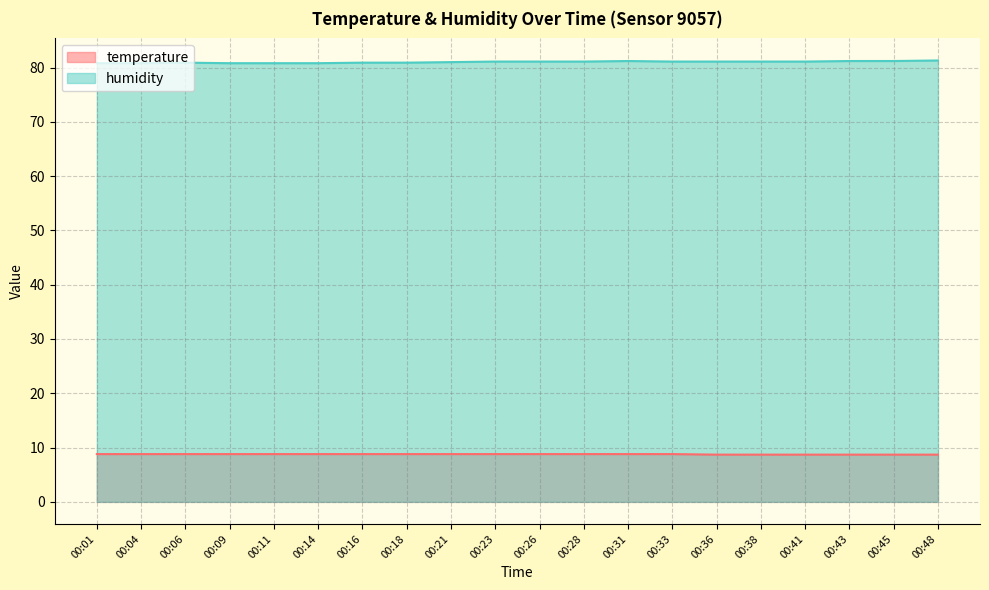

What is the value of the temperature point at the 3rd from the left?

8.8